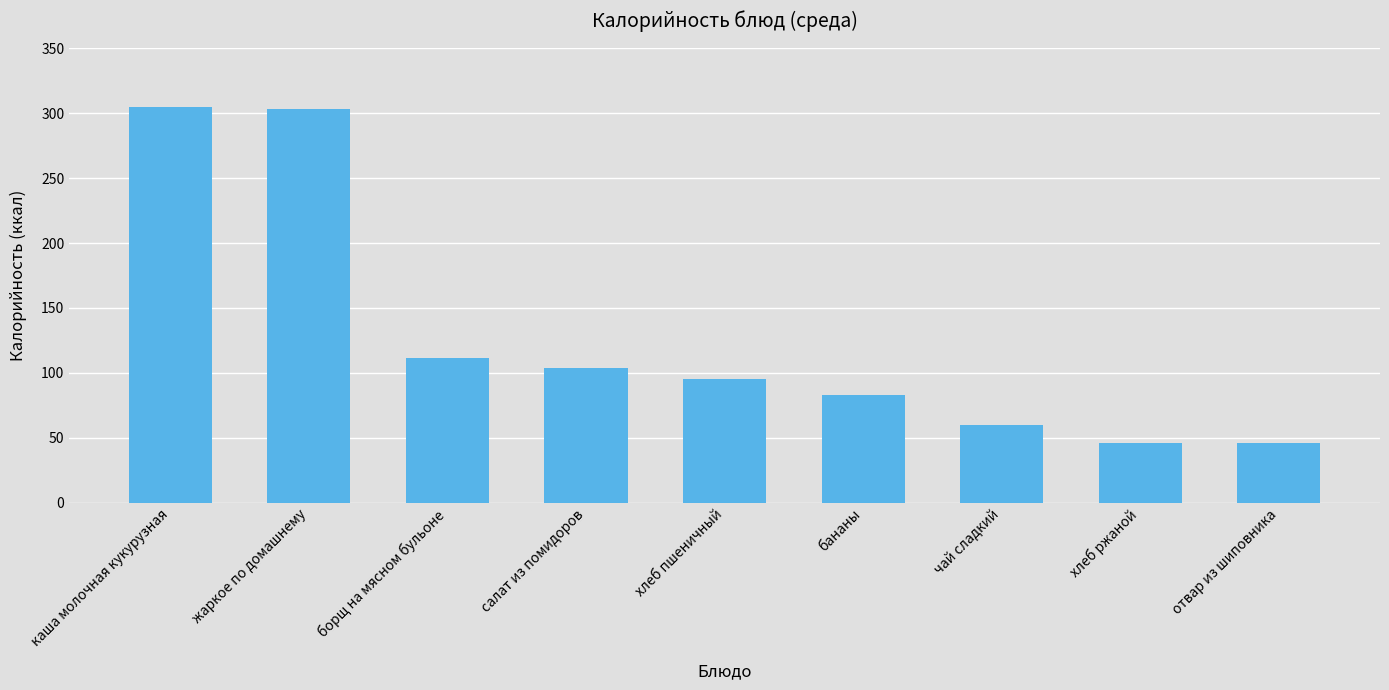

Between чай сладкий and каша молочная кукурузная, which is larger?

каша молочная кукурузная